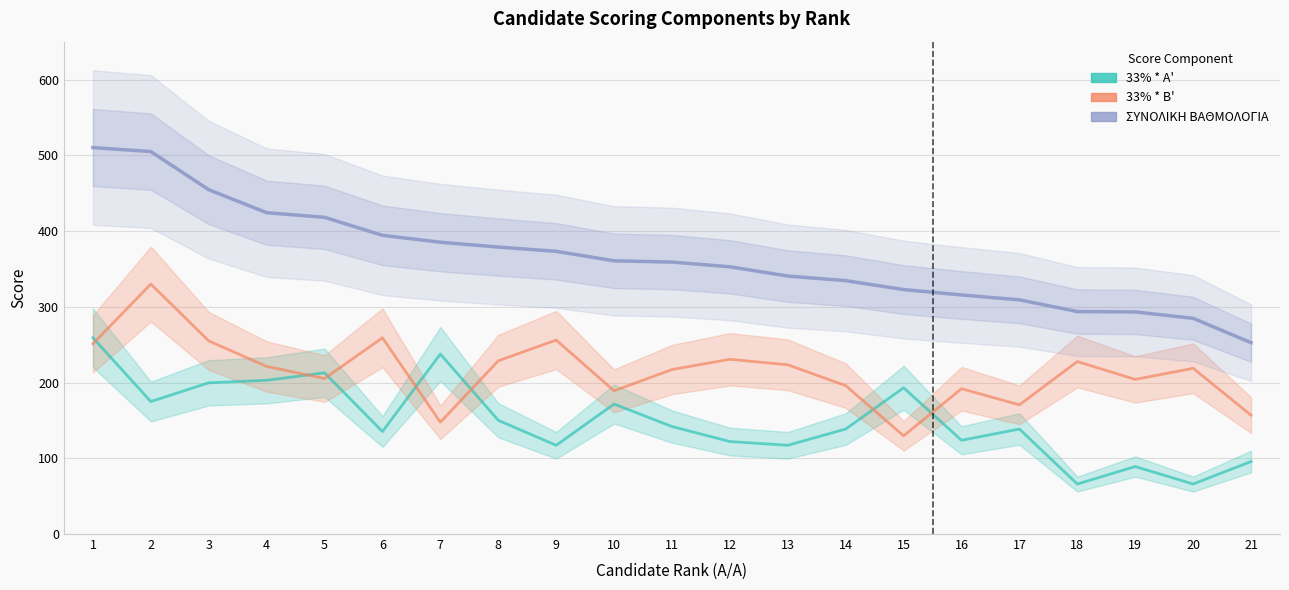

At which label is 33% * B' closest to 229?

8